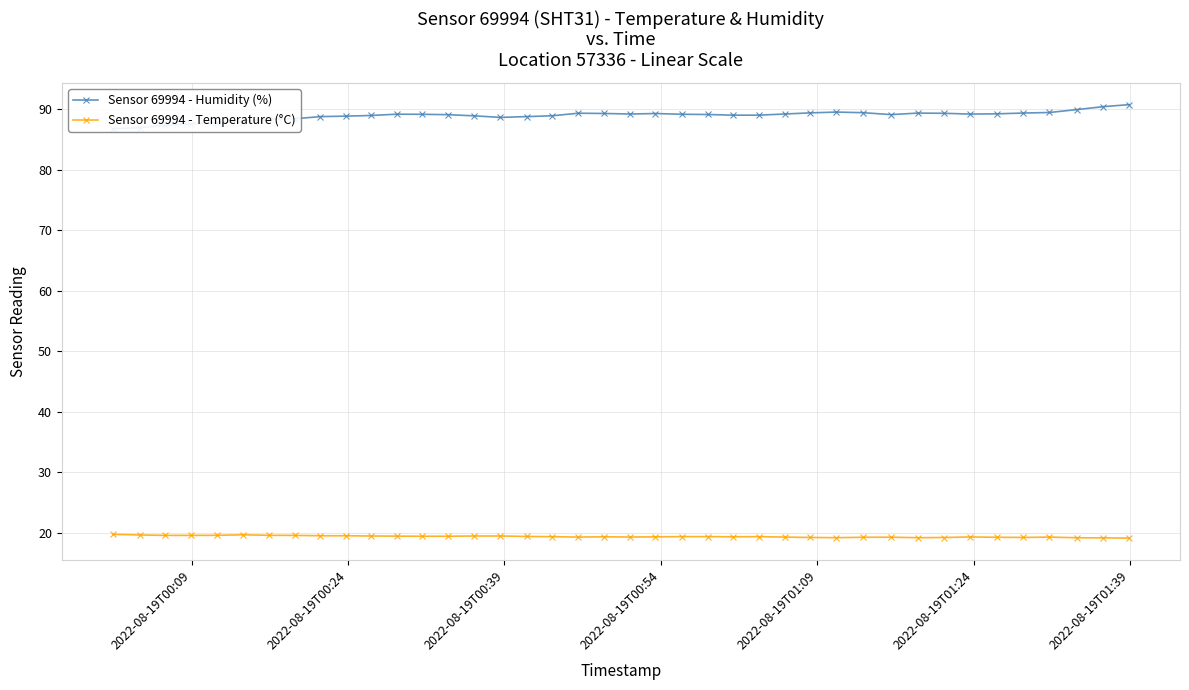

What is the minimum value for Sensor 69994 - Temperature (°C)?

19.1